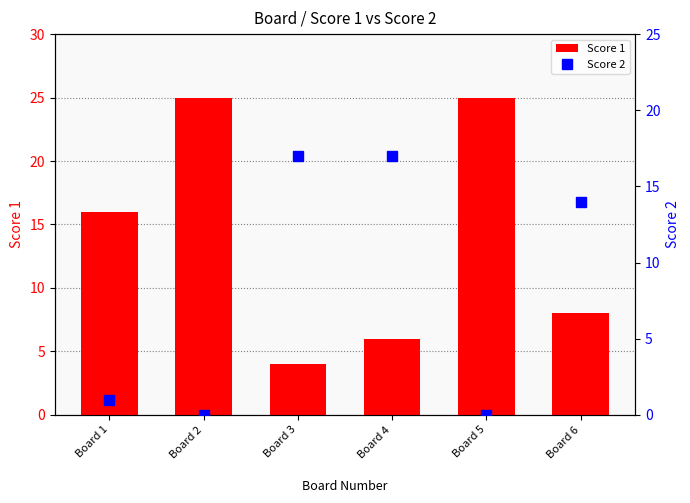

Reading left to right, what are all the values shown in this chart?

Score 1: 16	25	4	6	25	8
Score 2: 1	0	17	17	0	14